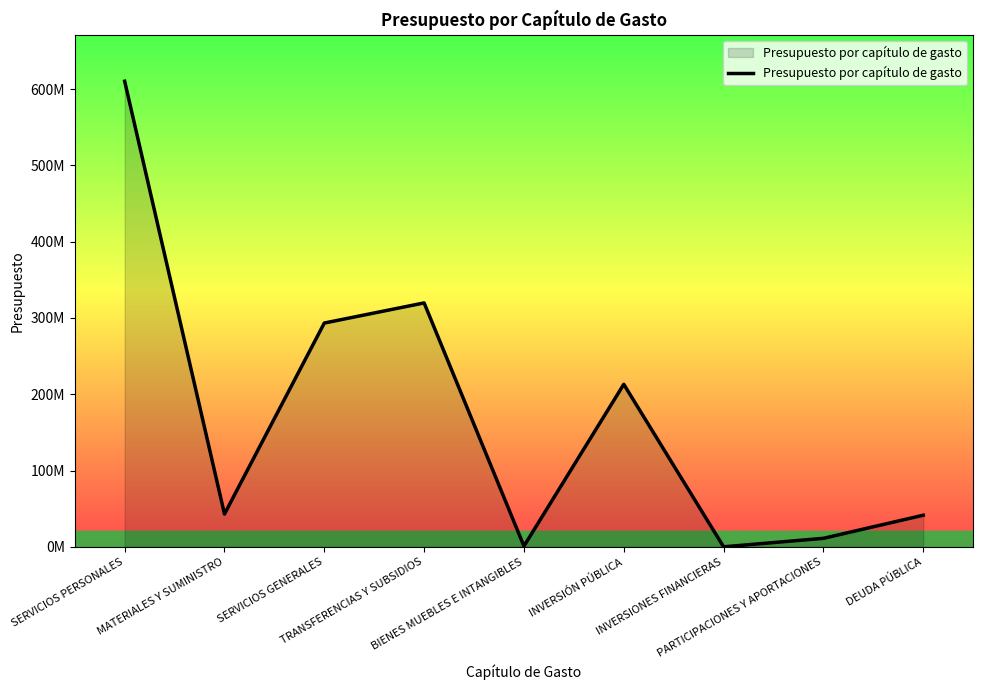

Which category has the lowest value across all series?

INVERSIONES FINANCIERAS